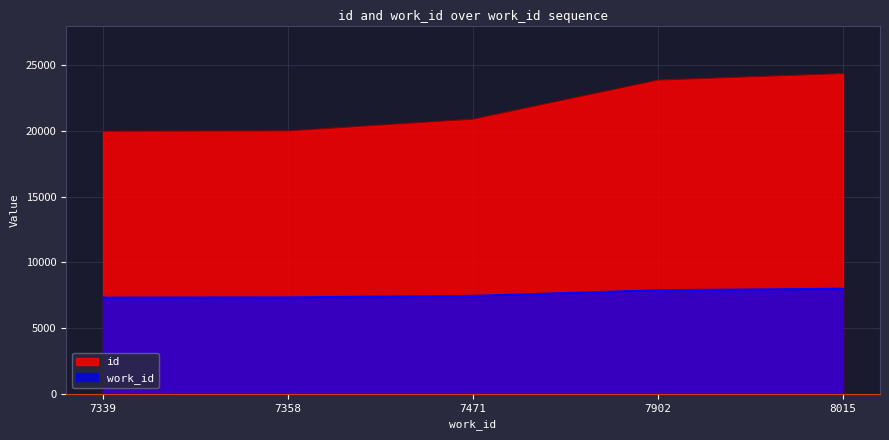

Reading left to right, what are all the values shown in this chart?

id: 19988	20013	20908	23885	24379
work_id: 7339	7358	7471	7902	8015